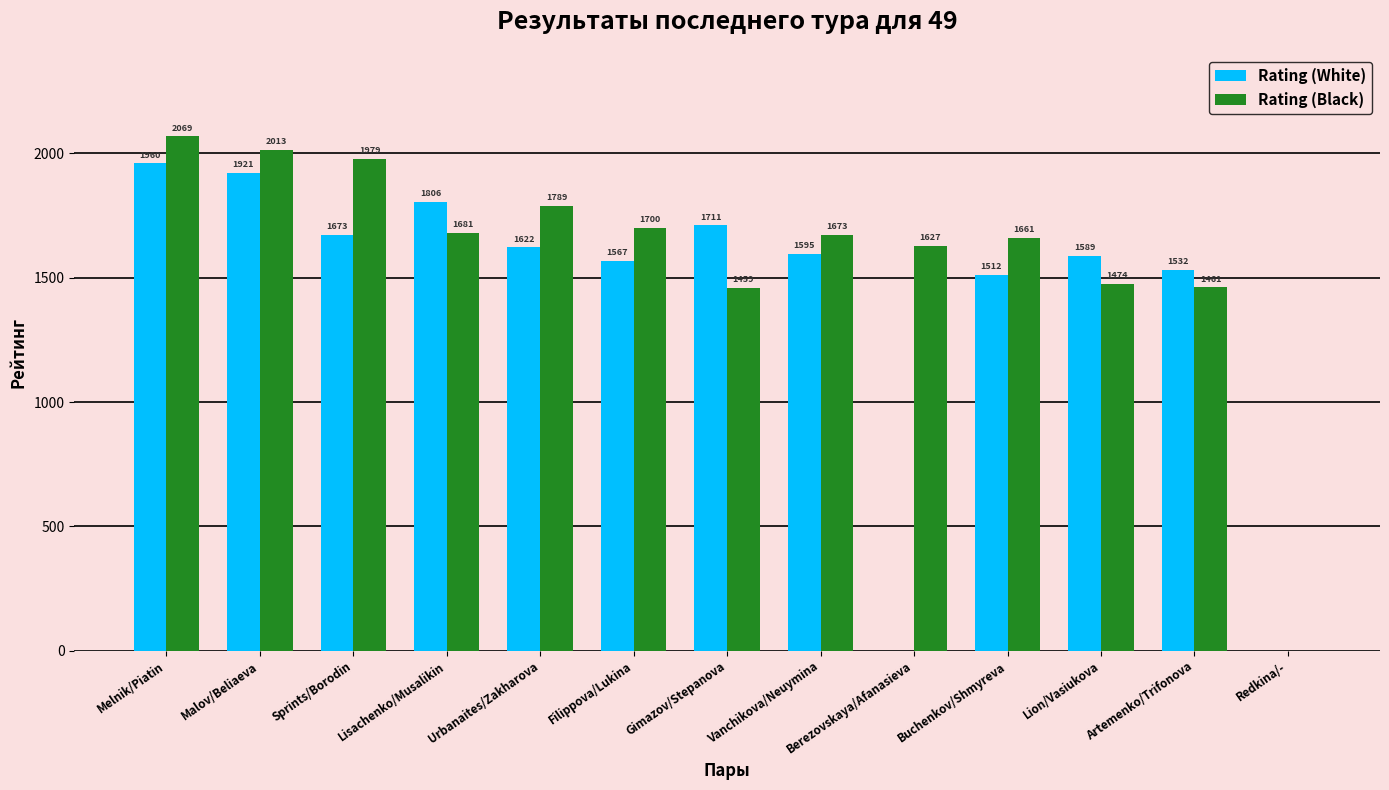

At which label does Rating (White) first exceed 1595?

Melnik/Piatin